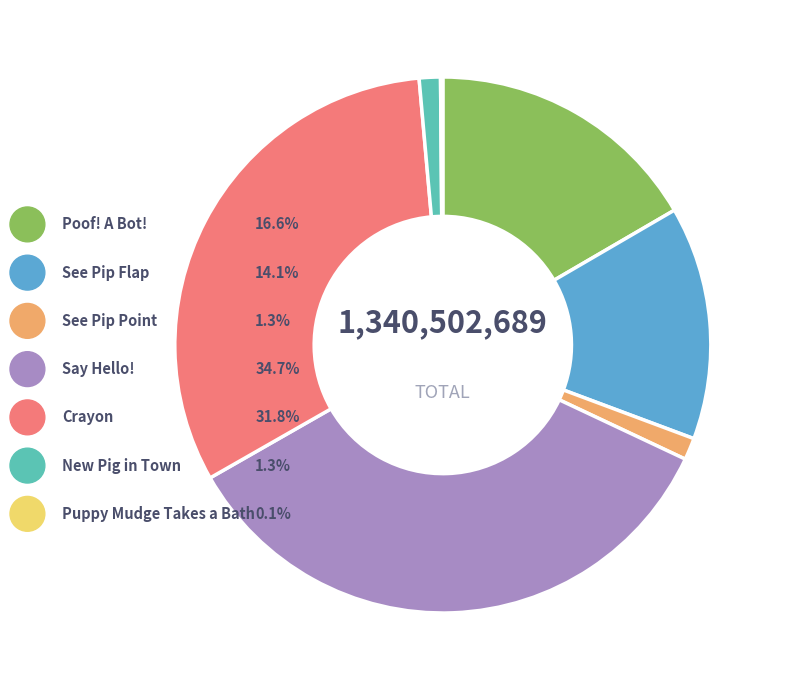

What percentage is NOT represented by New Pig in Town?

98.7%